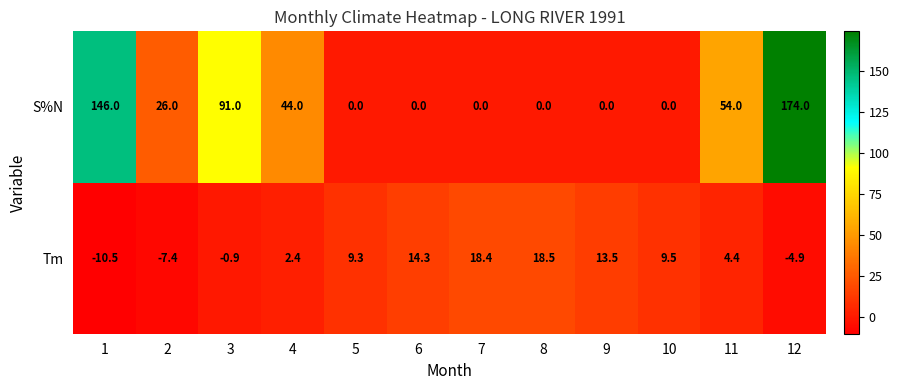

What is the sum of all S%N values?

535.0